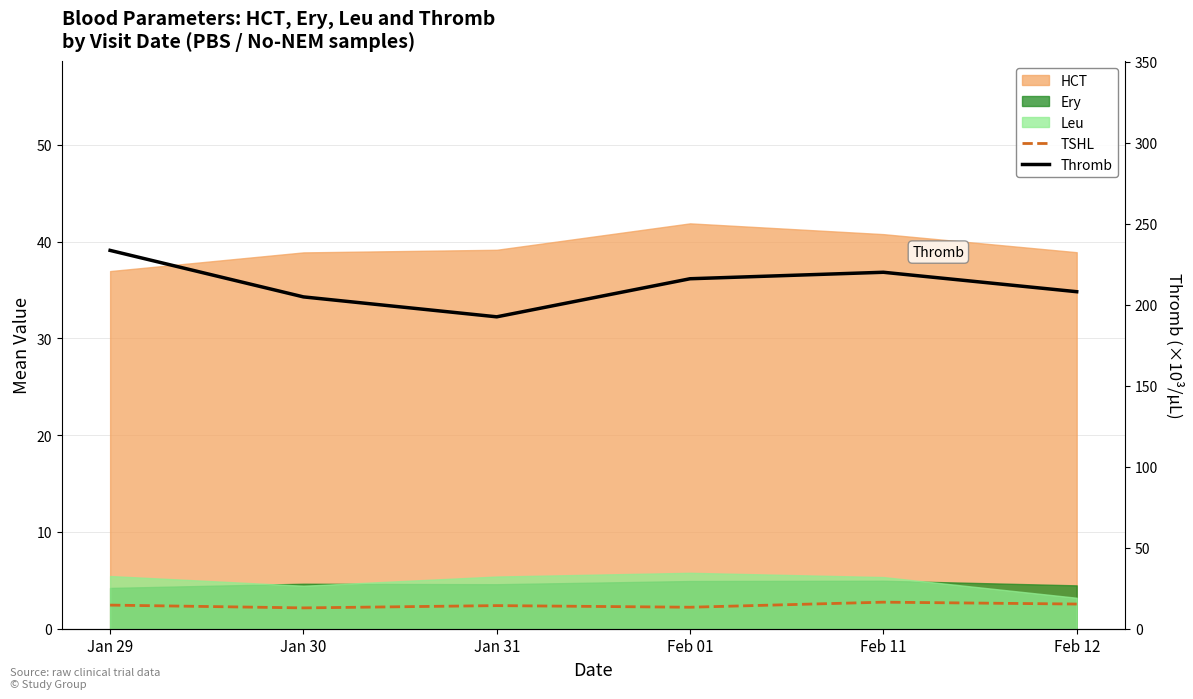

What is the average value of the Thromb series?

212.5